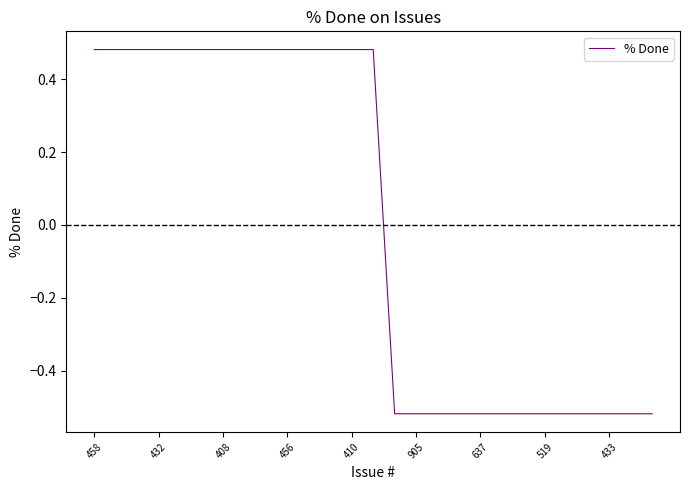

How many lines are shown in the chart?

1